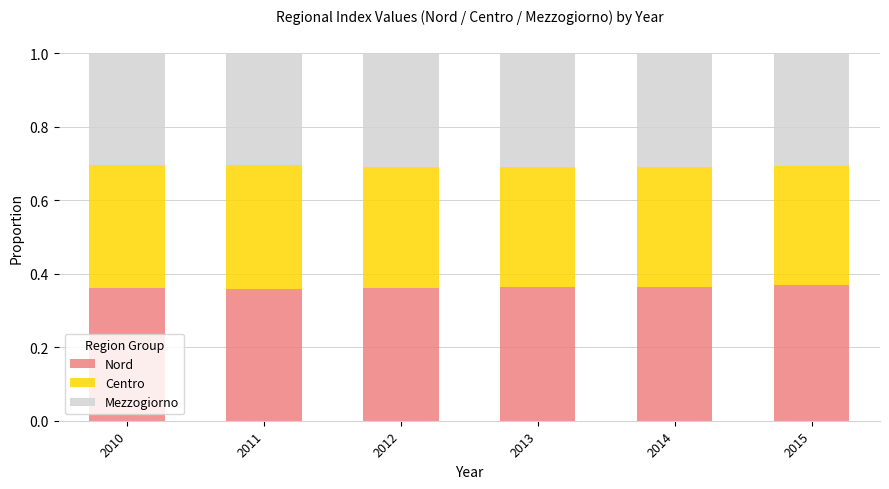

What is the total value across all series at 2011?

1.0